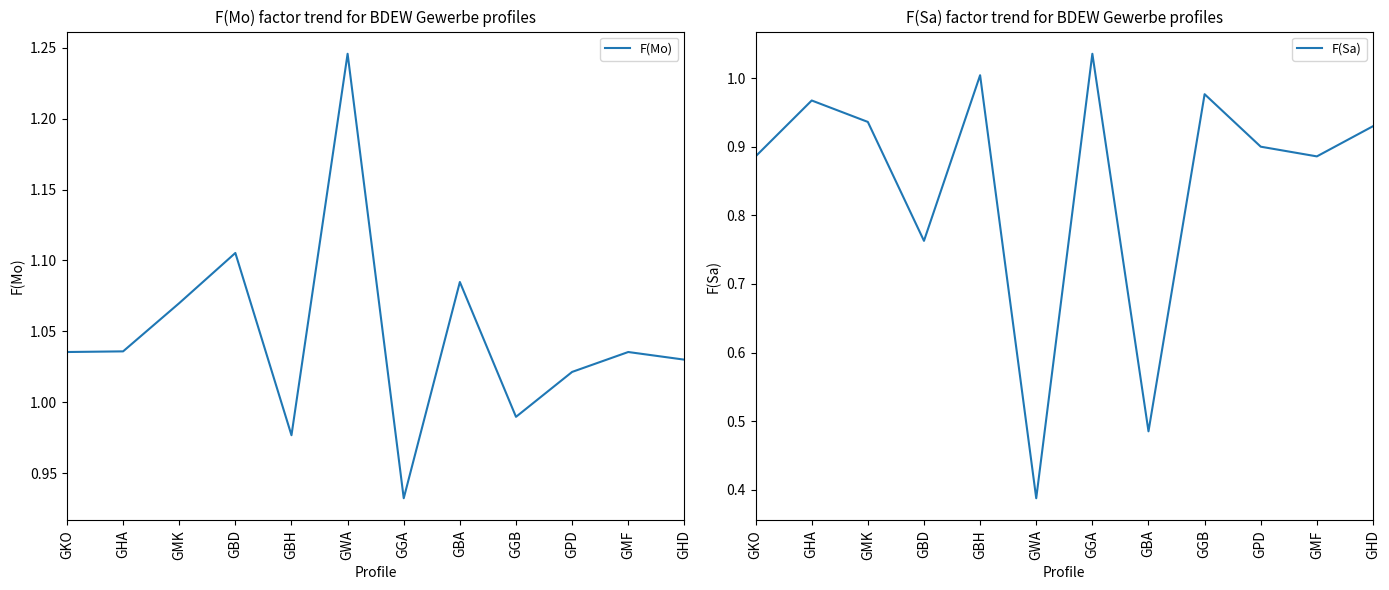

How many series are shown in this chart?

2